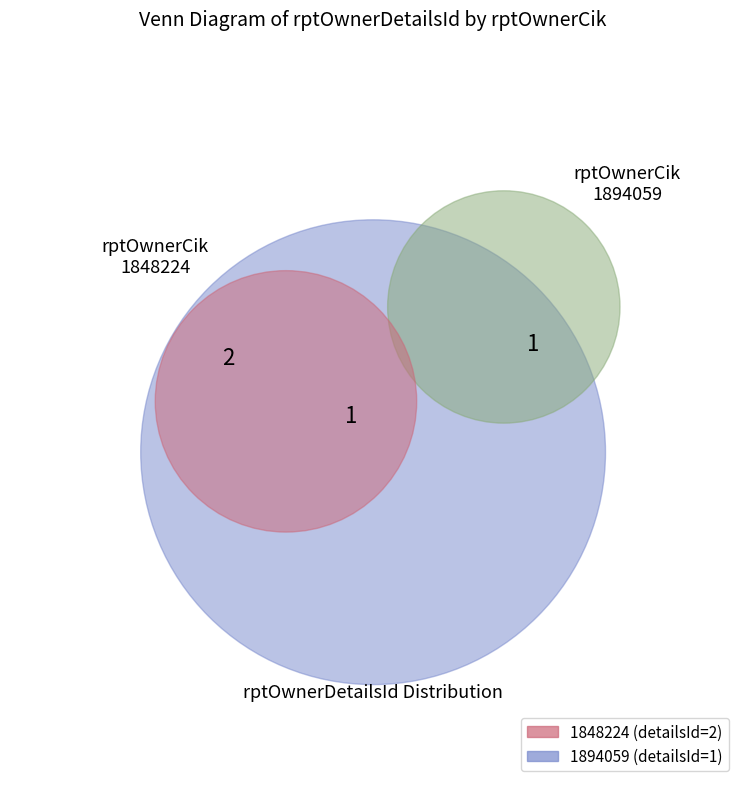

Rank the categories by value from highest to lowest.

1848224, 1894059